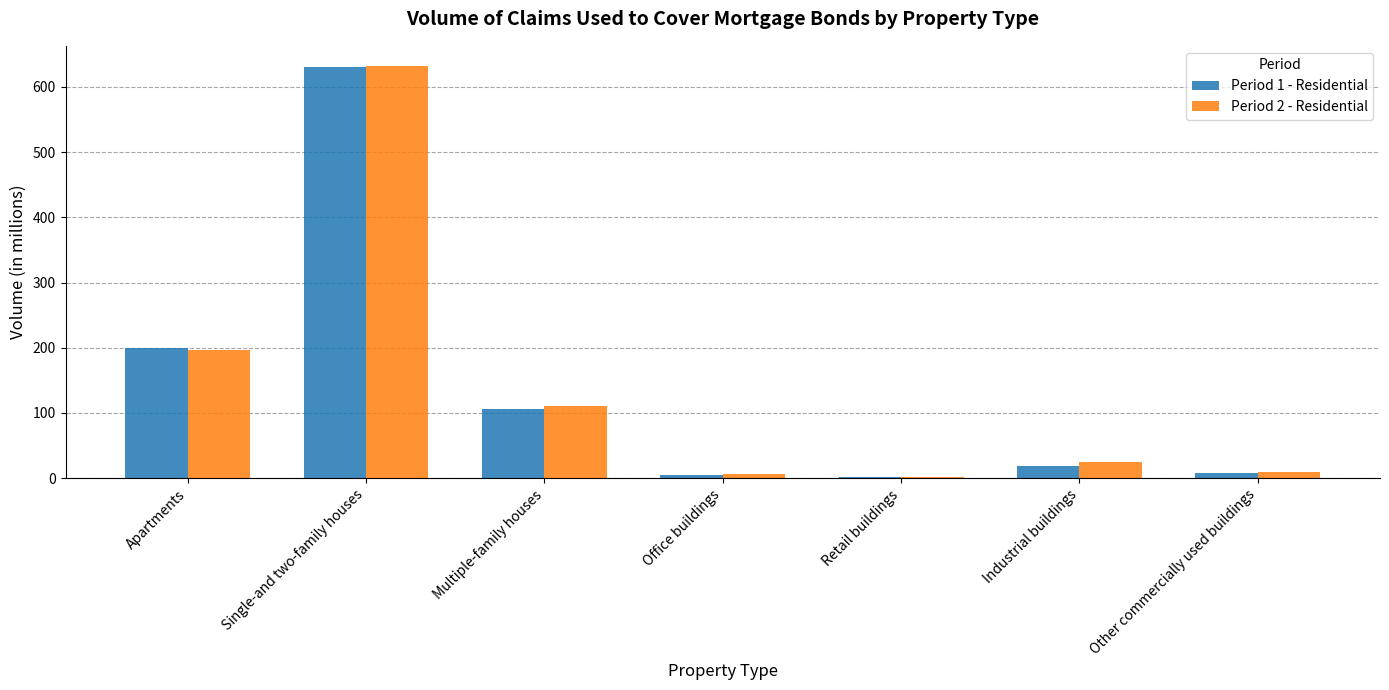

At which category is the sum across all series the highest?

Single-and two-family houses